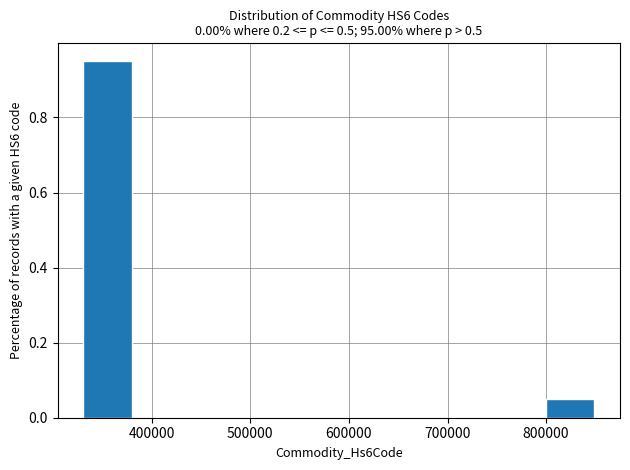

What is the height of the bar covering 800000 to 850000 on the x-axis? Neither the bar edges nor the heights are printed on the chart, so give them approximately, as read against the axes.

0.06